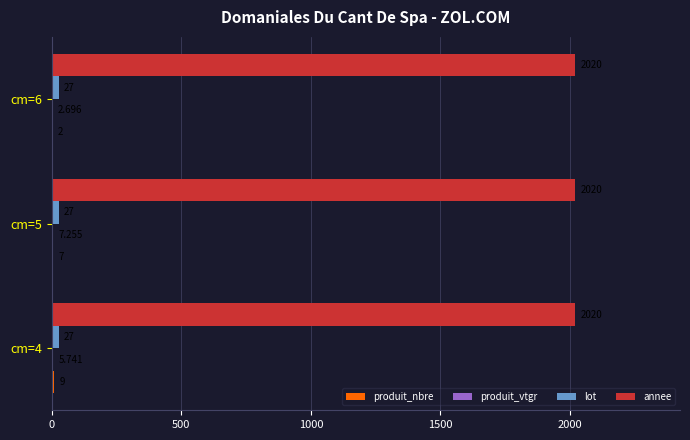

Which series has the largest total across all categories?

annee